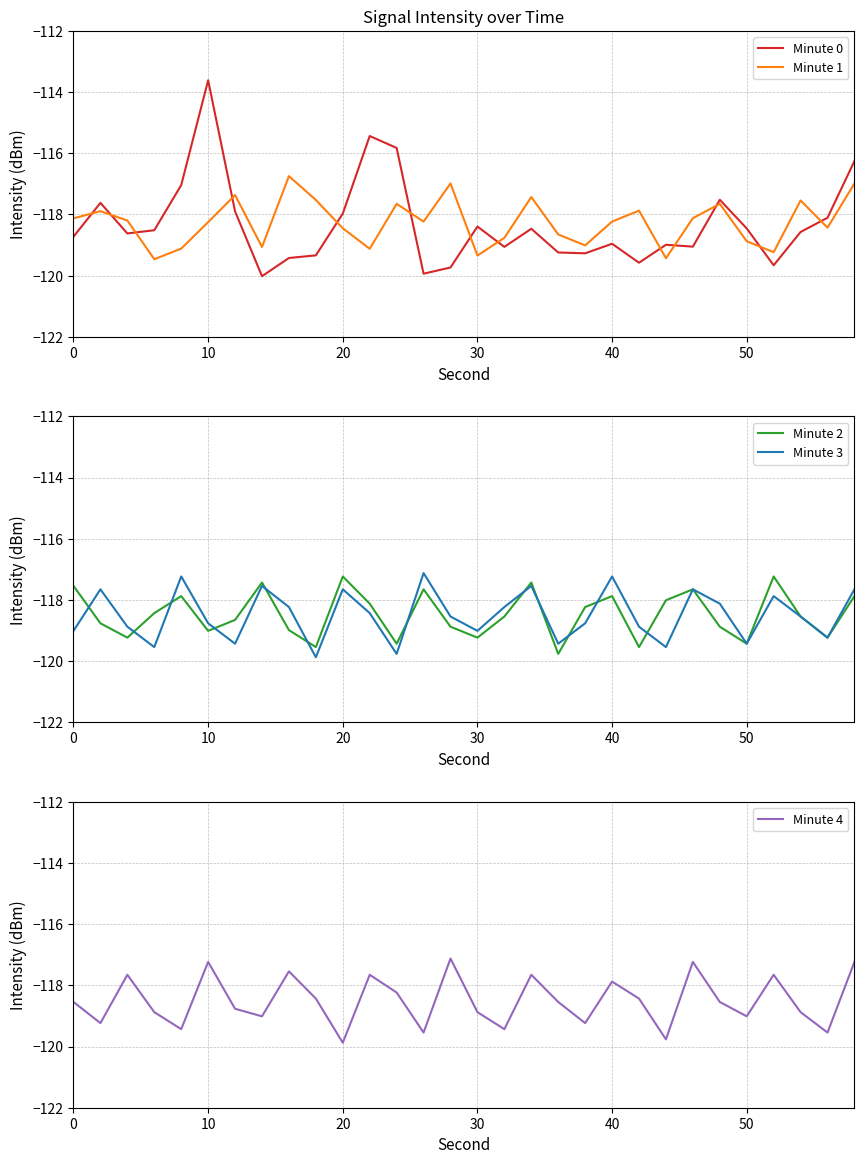

The Minute 3 series shows -76.3 at 20. True or false?

False